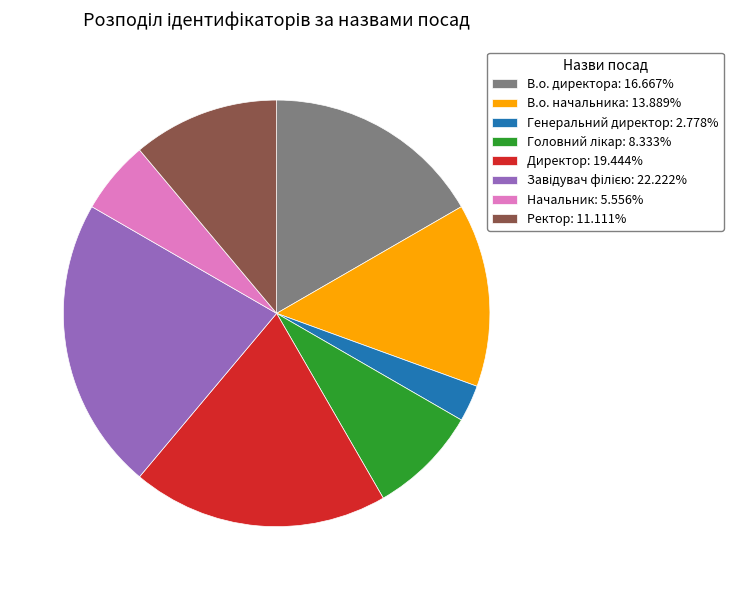

Is the sum of Директор: 19.444% and Начальник: 5.556% greater than half?

No